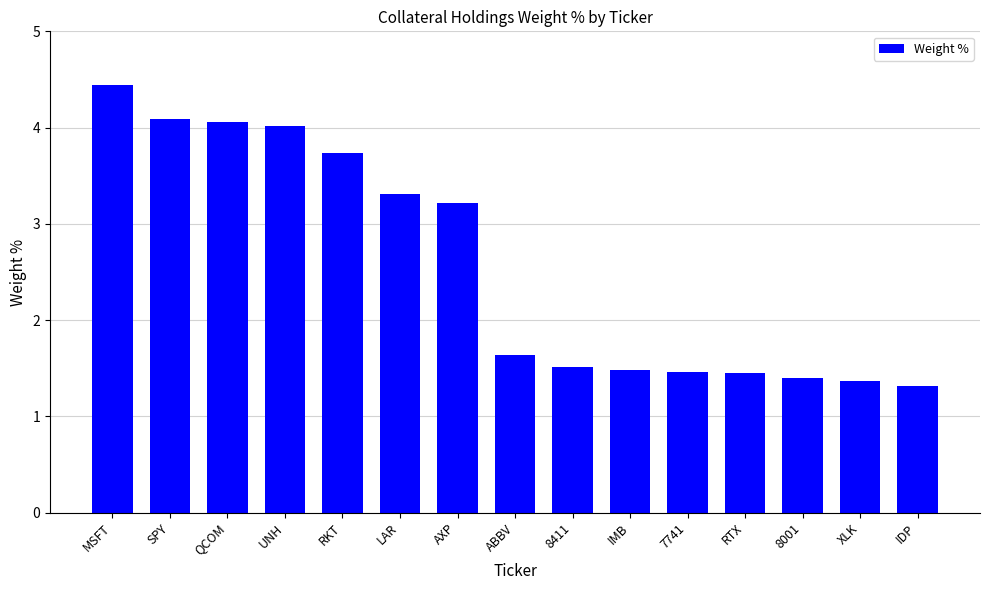

What is the difference between the values at RKT and 7741?

2.3